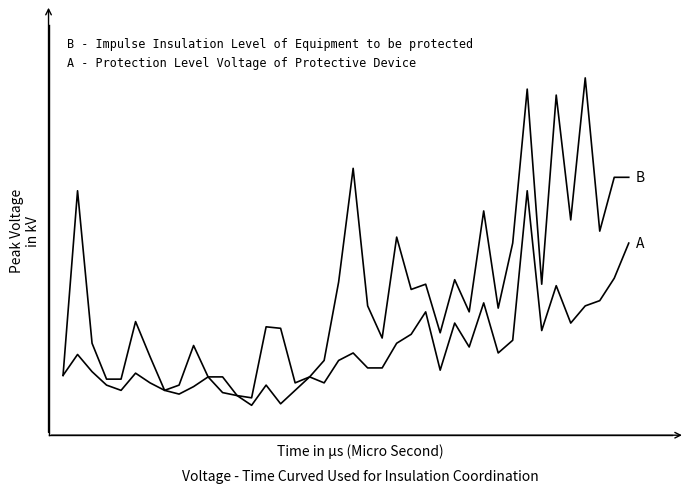

Does the chart have visible grid lines?

No